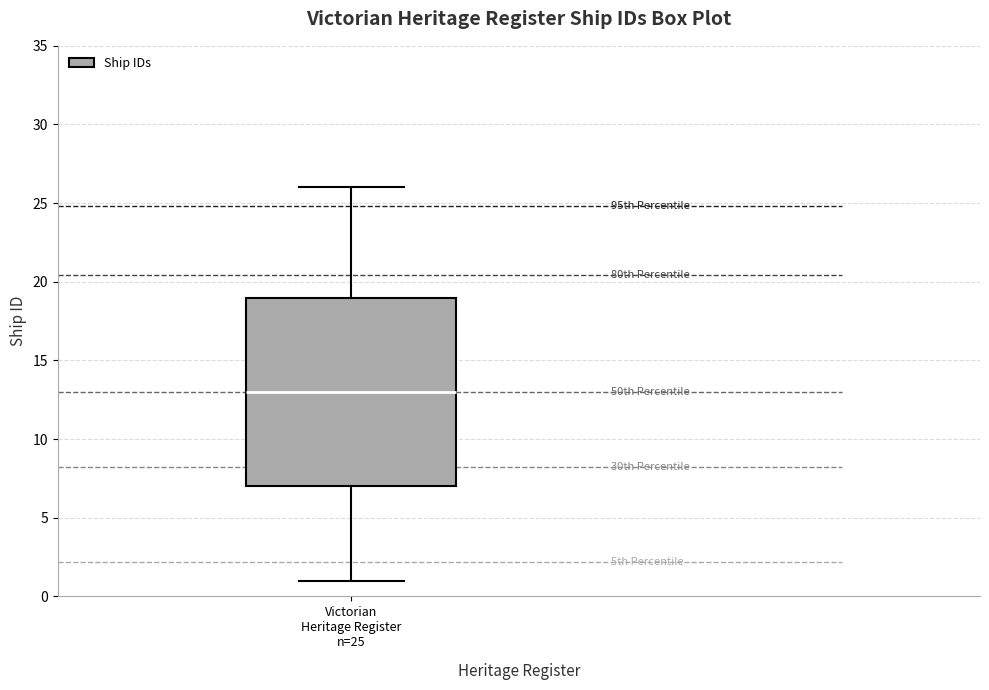

Where is the upper edge of the box for Victorian Heritage Register n=25 on the y-axis? The values are not printed on the chart, so give them approximately, as read against the axis.

19